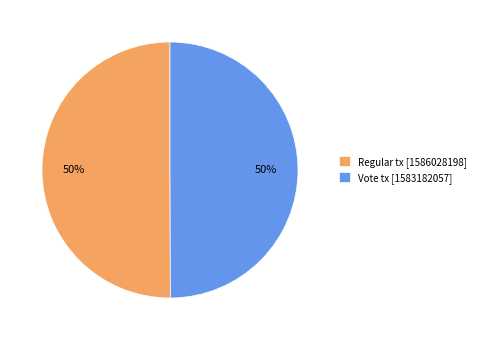

To the nearest percent, what percentage of the pie is Vote?

50%